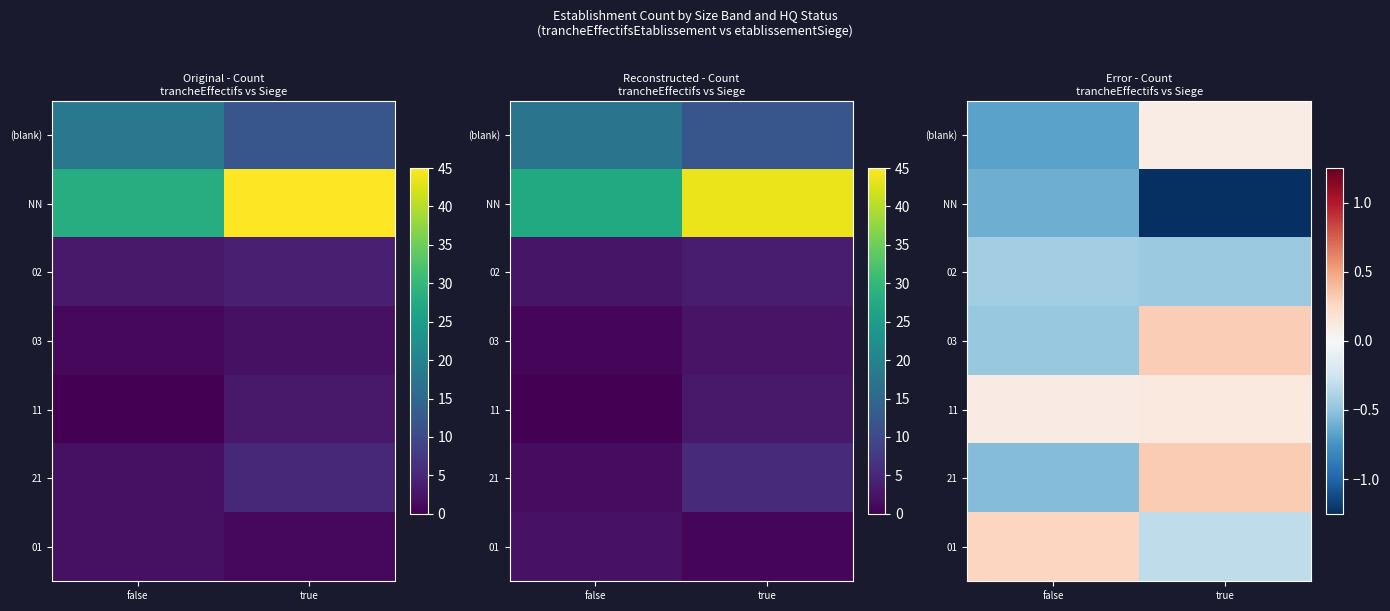

What is the total value across all series at false?

-2.3